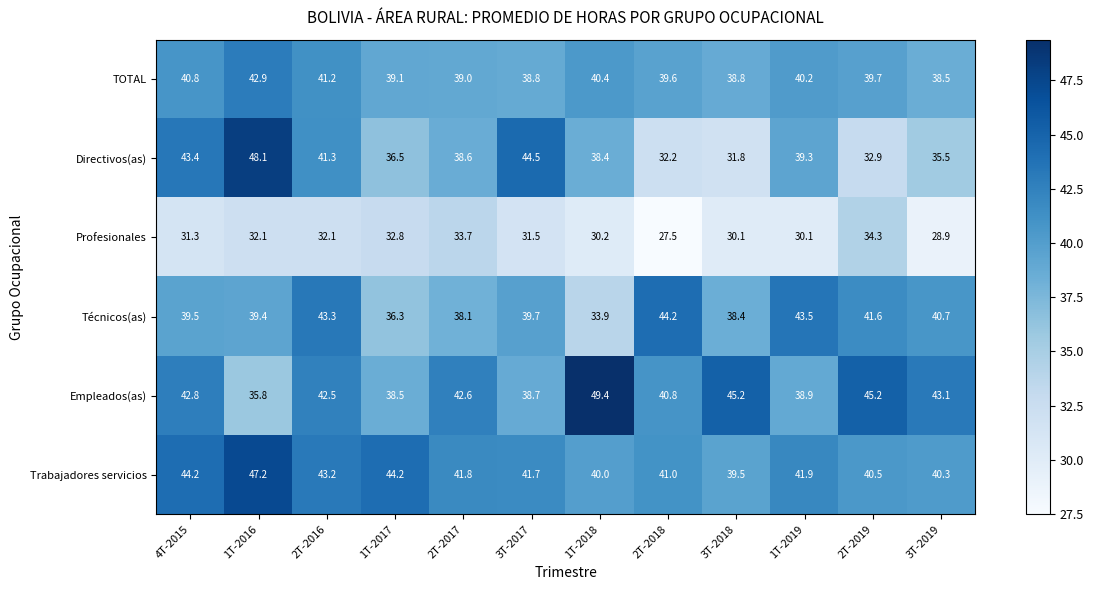

Is it true that Técnicos(as) equals 47.7 at 1T-2018?

False